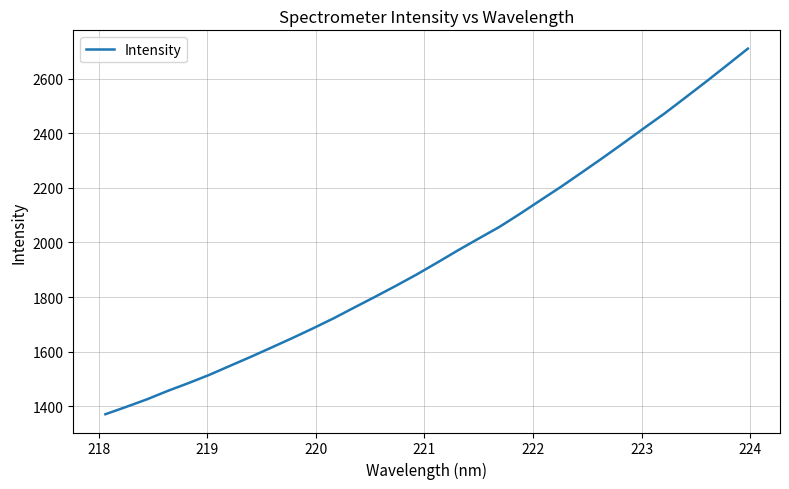

What is the difference between the maximum and minimum values?

1338.4